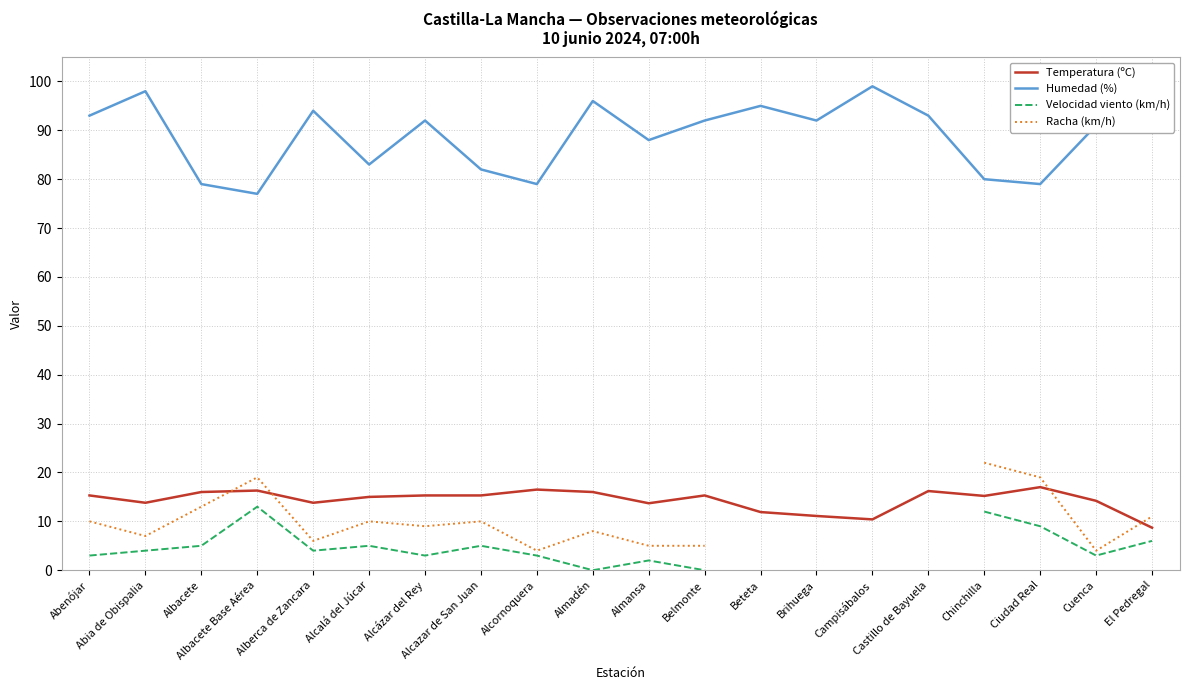

Does the chart have visible grid lines?

Yes